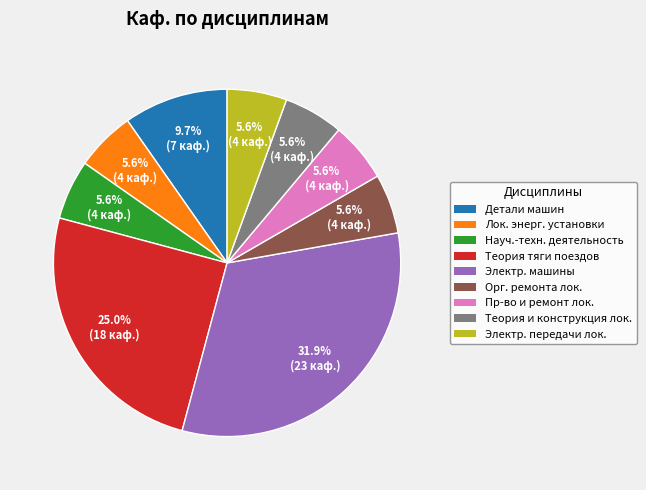

Is there any slice that represents more than half of the pie?

No